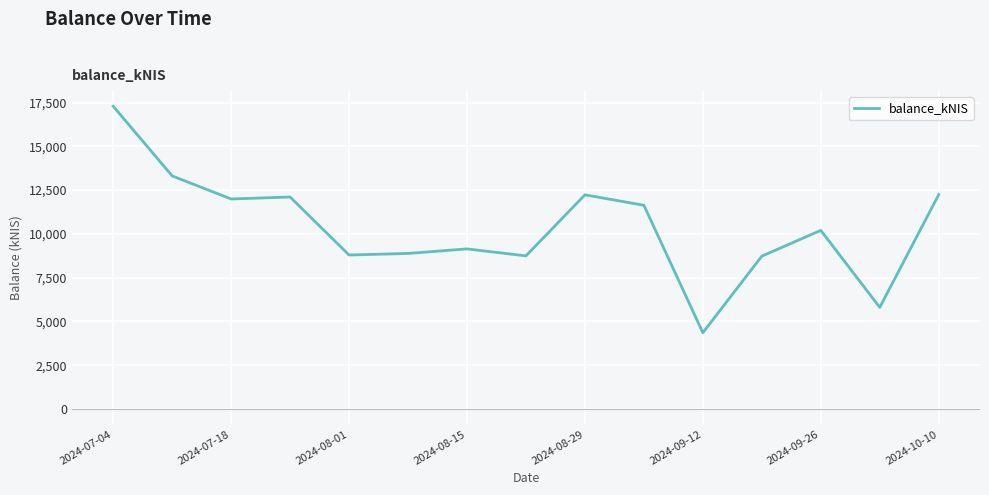

What is the difference between the maximum and minimum values?

12930.8